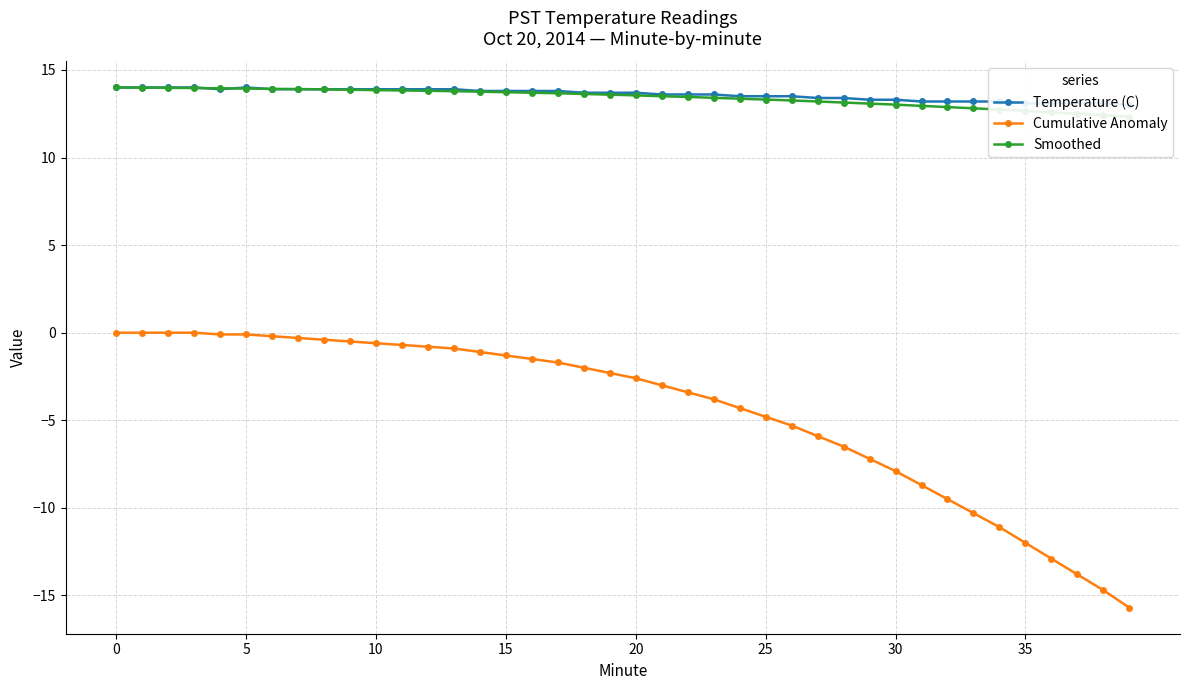

What is the difference between the second highest and second lowest values in the Cumulative Anomaly series?

14.7